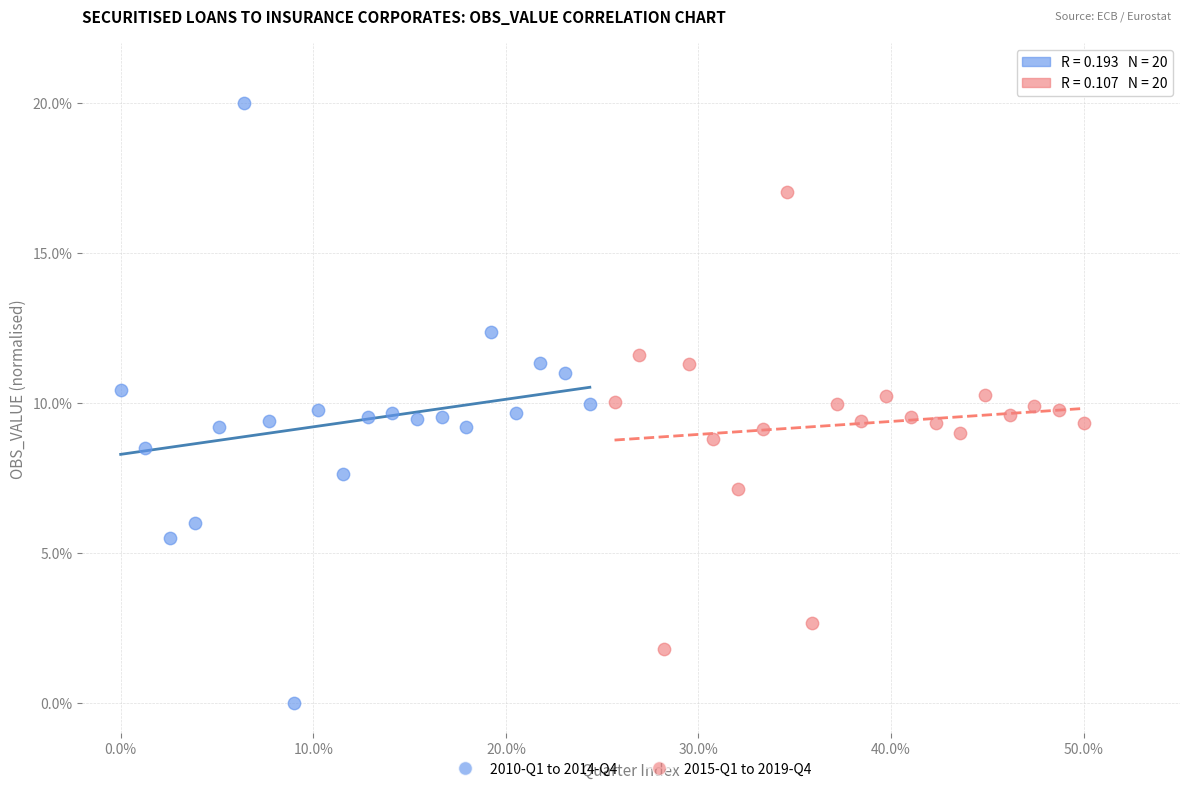

Which series has the largest Y range (max minus min)?

2010-Q1 to 2014-Q4